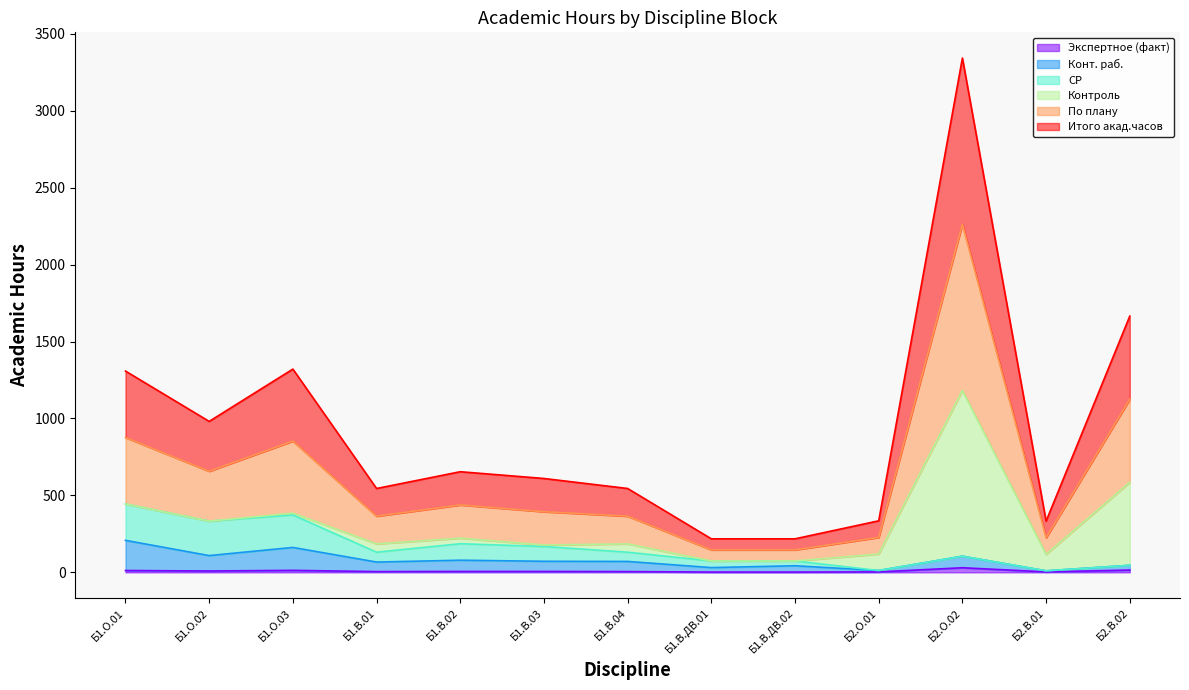

How many interior local valleys does the Итого акад.часов series have?

3